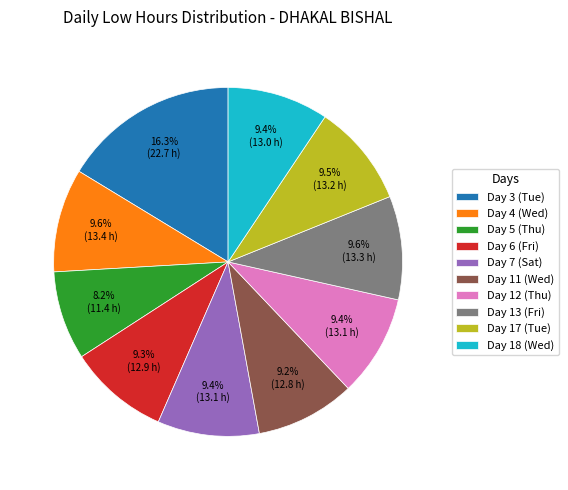

Which slice is the smallest?

Day 5 (Thu)